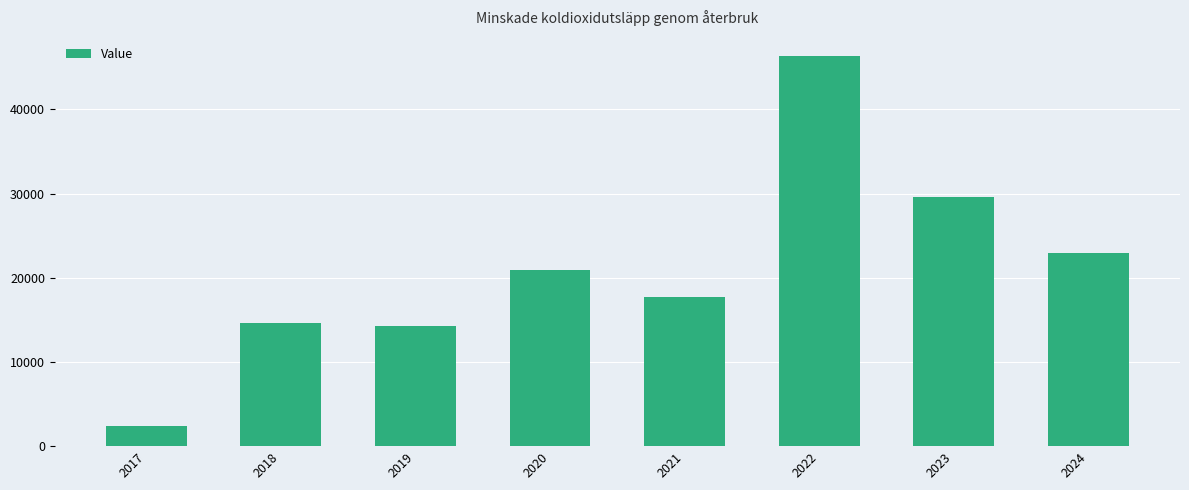

What is the change in value from 2019 to 2022?

+31980